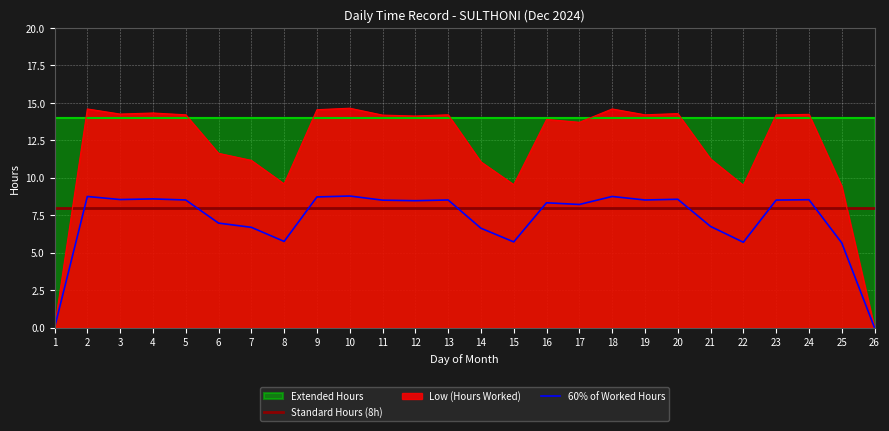

What is the spread (max minus min) of values at 2?

6.6